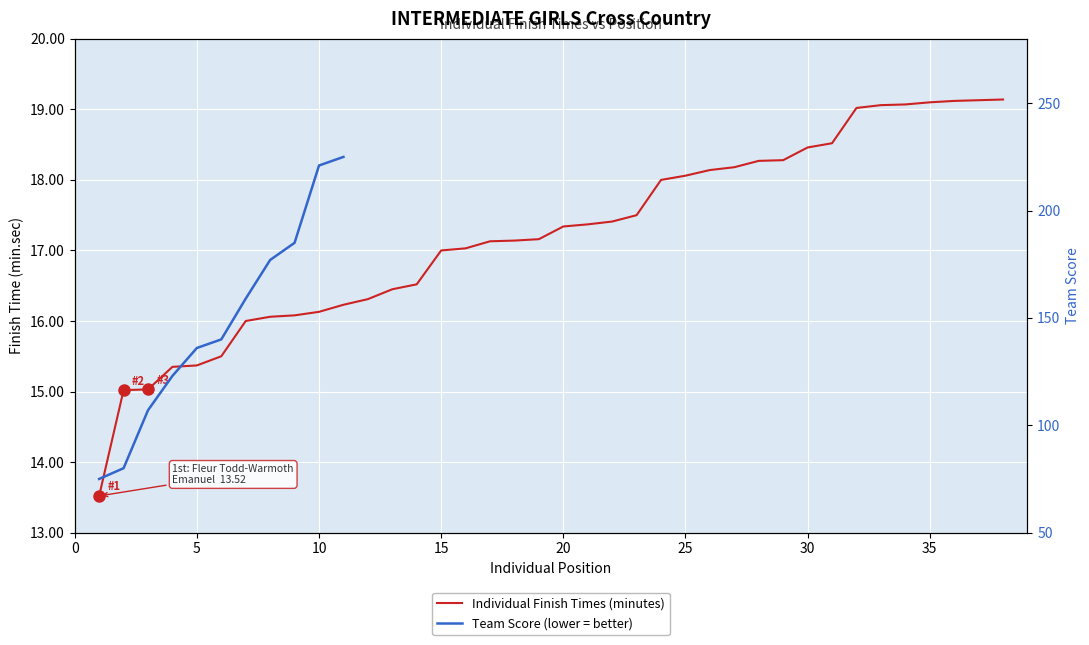

The chart shows a value of 23.3 at 1. True or false?

False